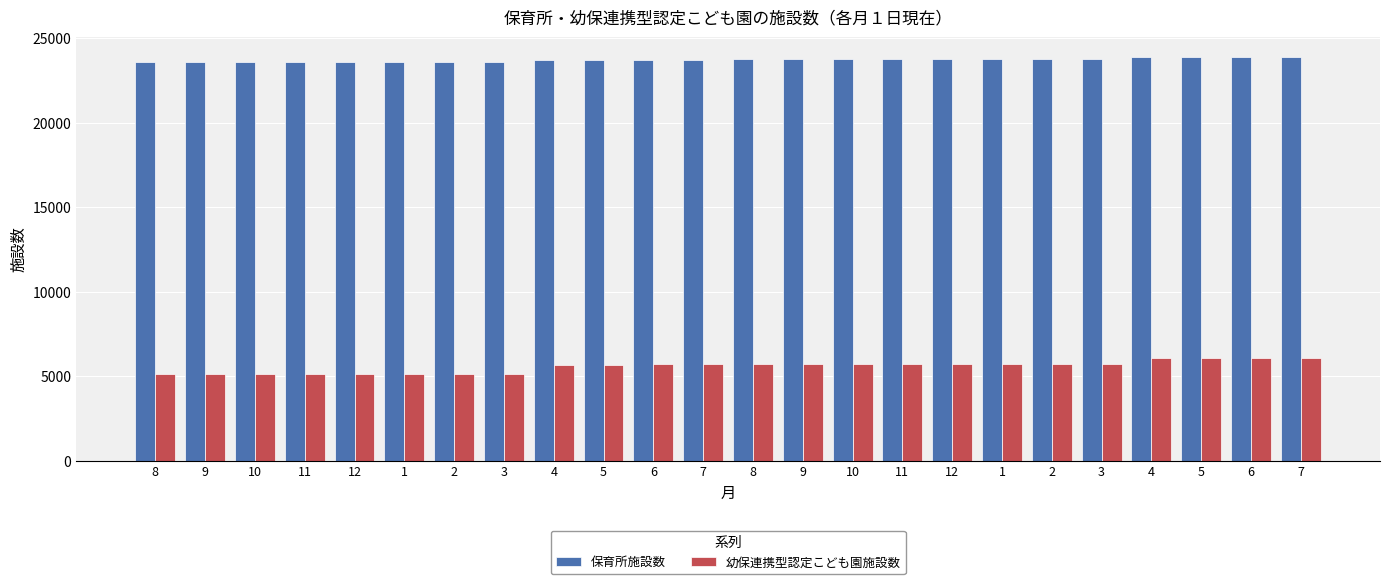

Between 8 and 5, which is larger?

5